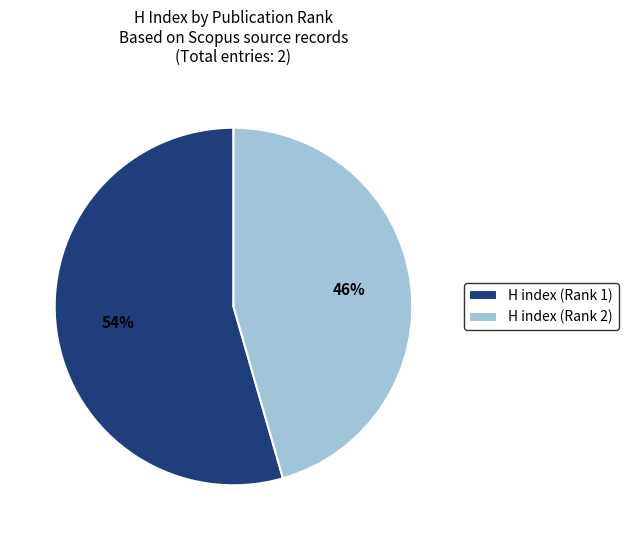

Which category has the biggest portion of the pie?

H index (Rank 1)